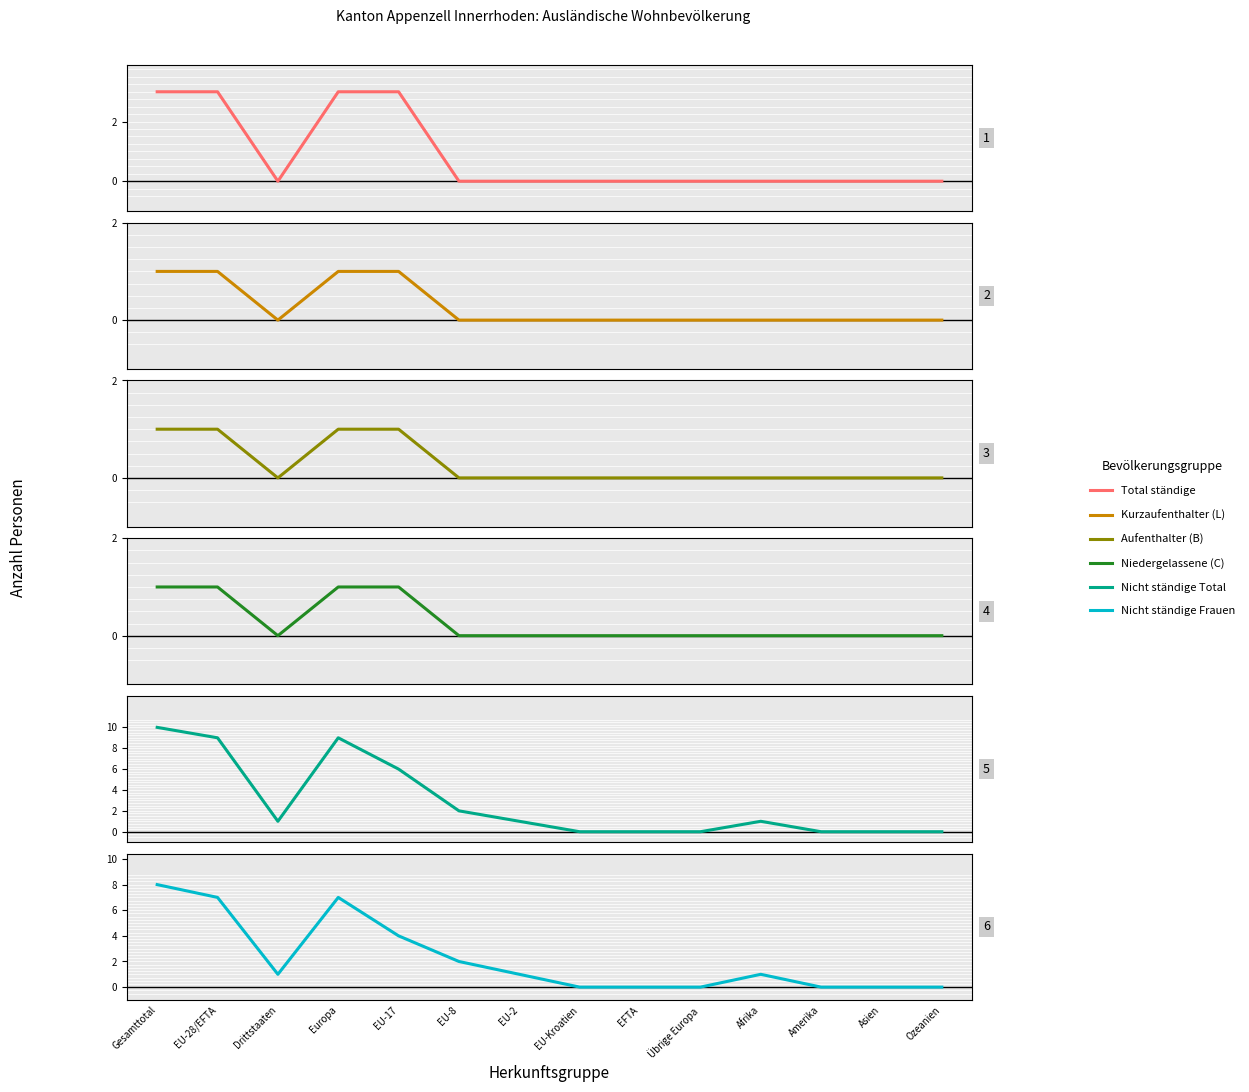

What is the difference between the highest and lowest values at EU-28/EFTA?

8